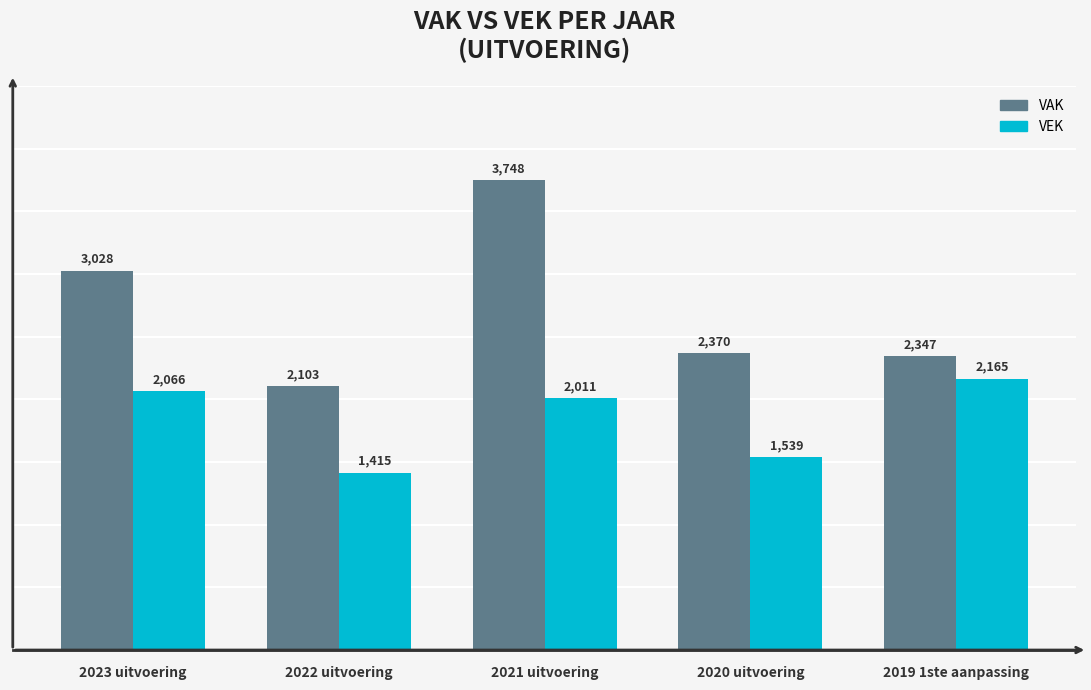

Which series has the largest total across all categories?

VAK